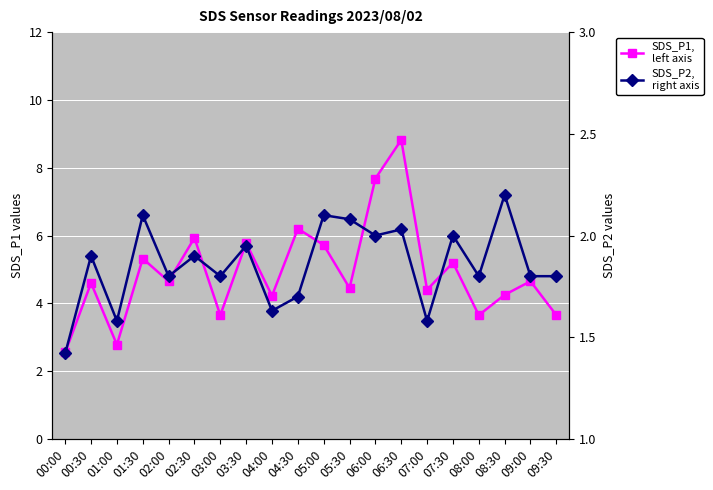

What is the label of the 20th point from the left?

09:30